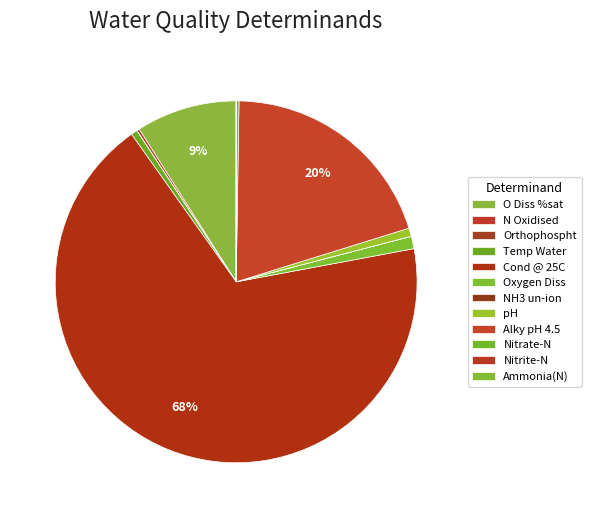

How many segments does this pie chart have?

12